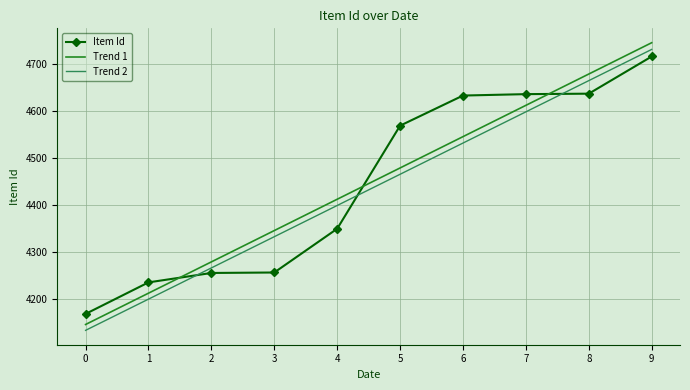

What is the sum of the Trend 1 values at 6 and 4?

8958.3